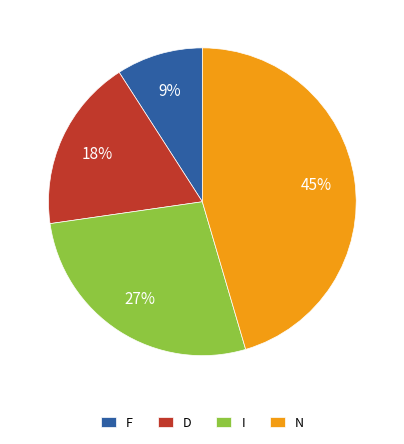

Is the sum of I and N greater than half?

Yes